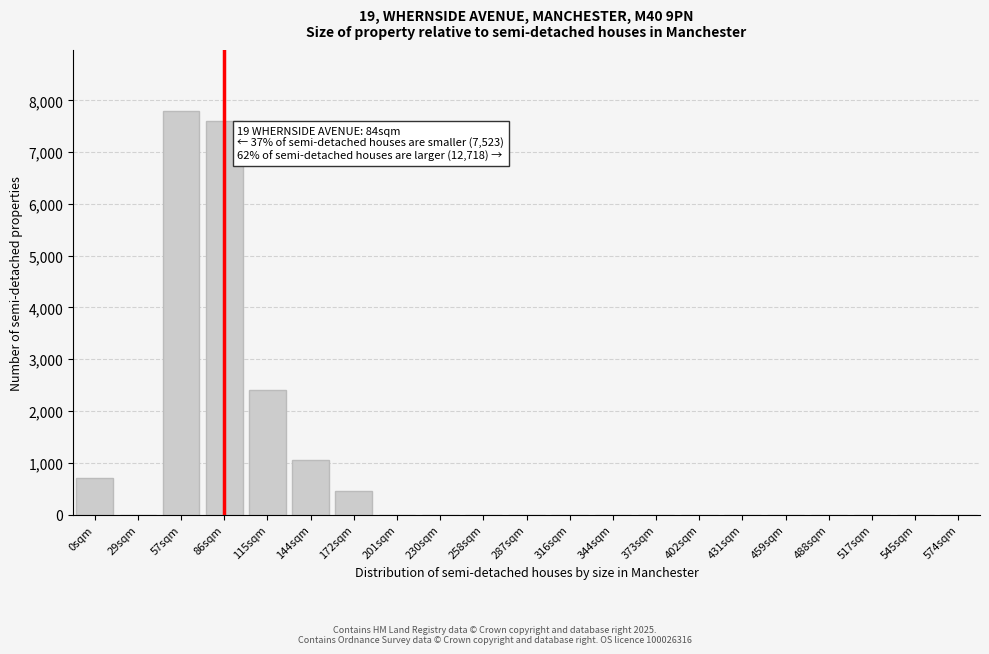

Reading left to right, transcribe all the data shown in this chart.

0sqm=700	29sqm=0	57sqm=7800	86sqm=7600	115sqm=2400	144sqm=1050	172sqm=450	201sqm=0	230sqm=0	258sqm=0	287sqm=0	316sqm=0	344sqm=0	373sqm=0	402sqm=0	431sqm=0	459sqm=0	488sqm=0	517sqm=0	545sqm=0	574sqm=0